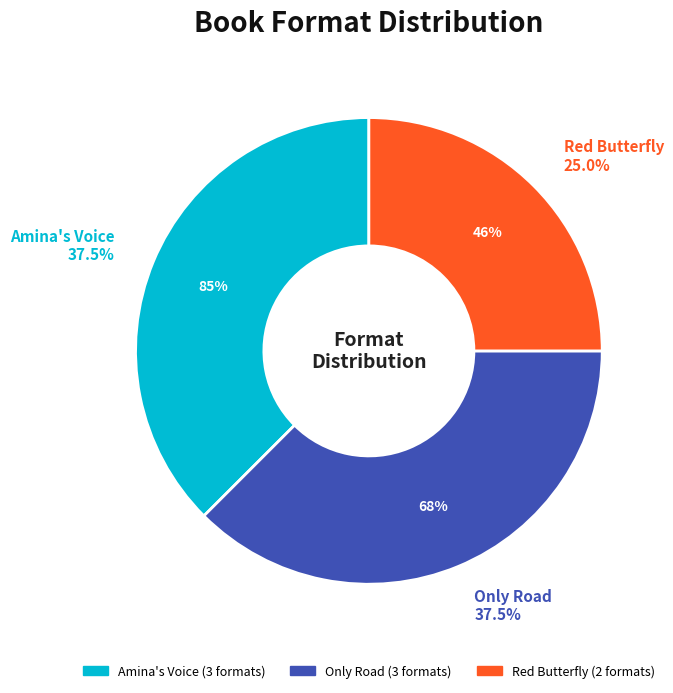

True or false: Only Road accounts for 26% of the total.

False